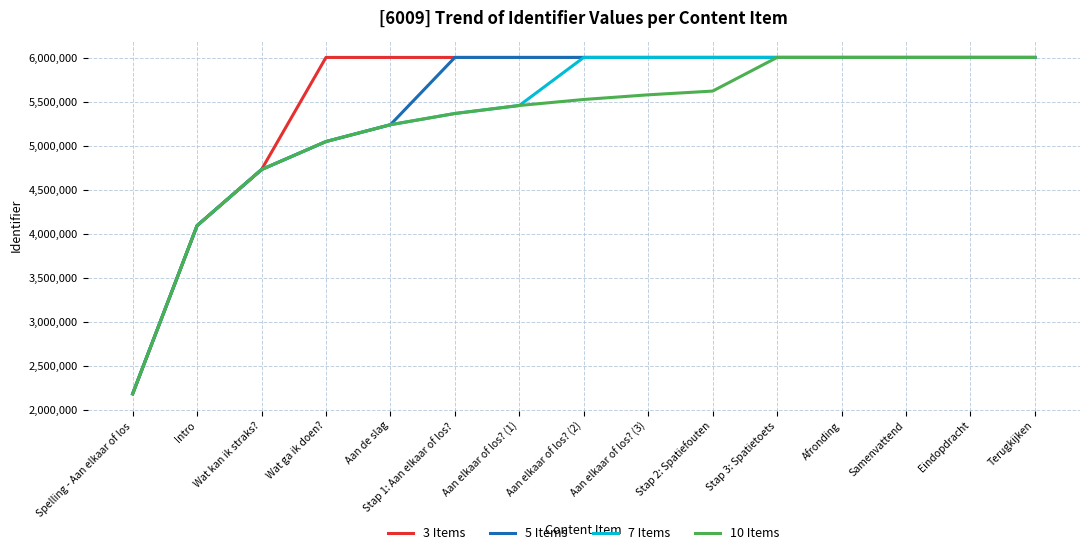

The value of 5 Items at Aan elkaar of los? (1) is 1561402.3. True or false?

False